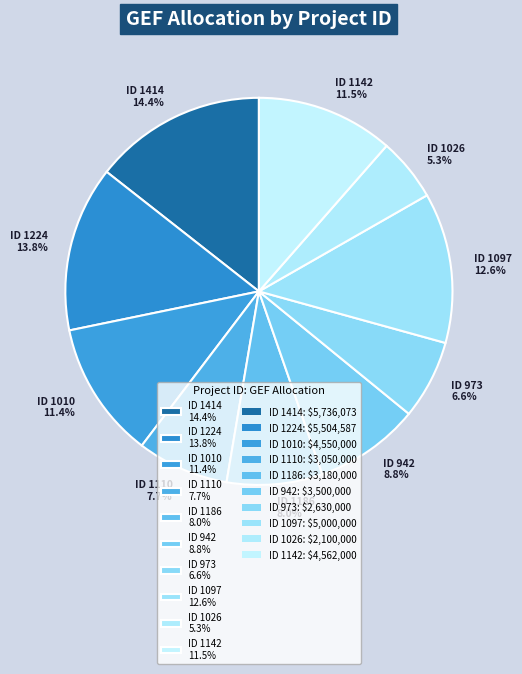

Combined, what portion of the pie is ID 1142 11.5% and ID 973 6.6%?

18.1%